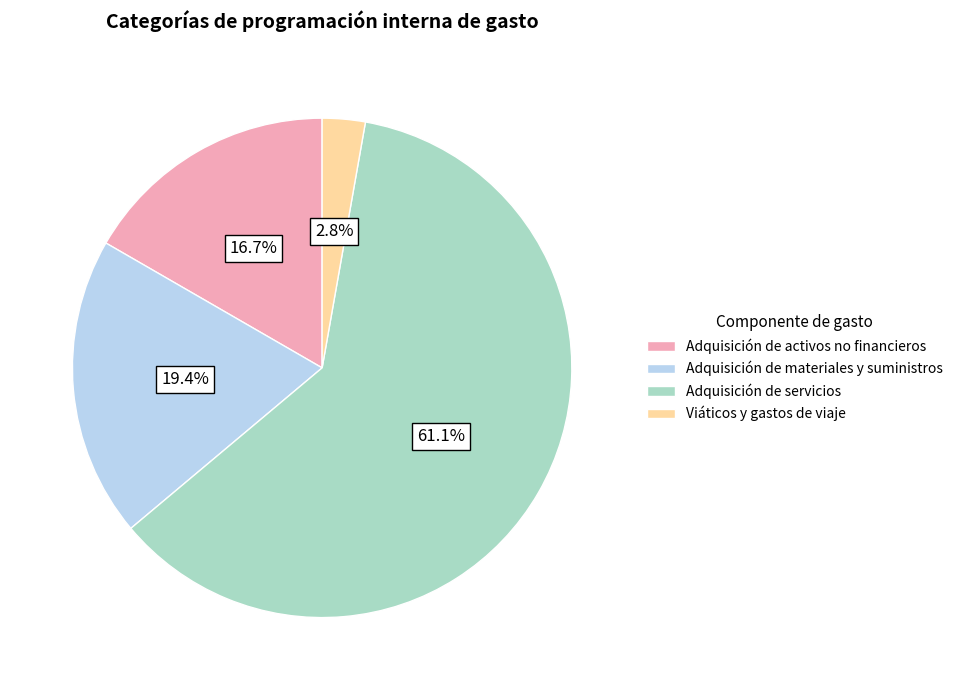

Does any single category account for the majority?

Yes